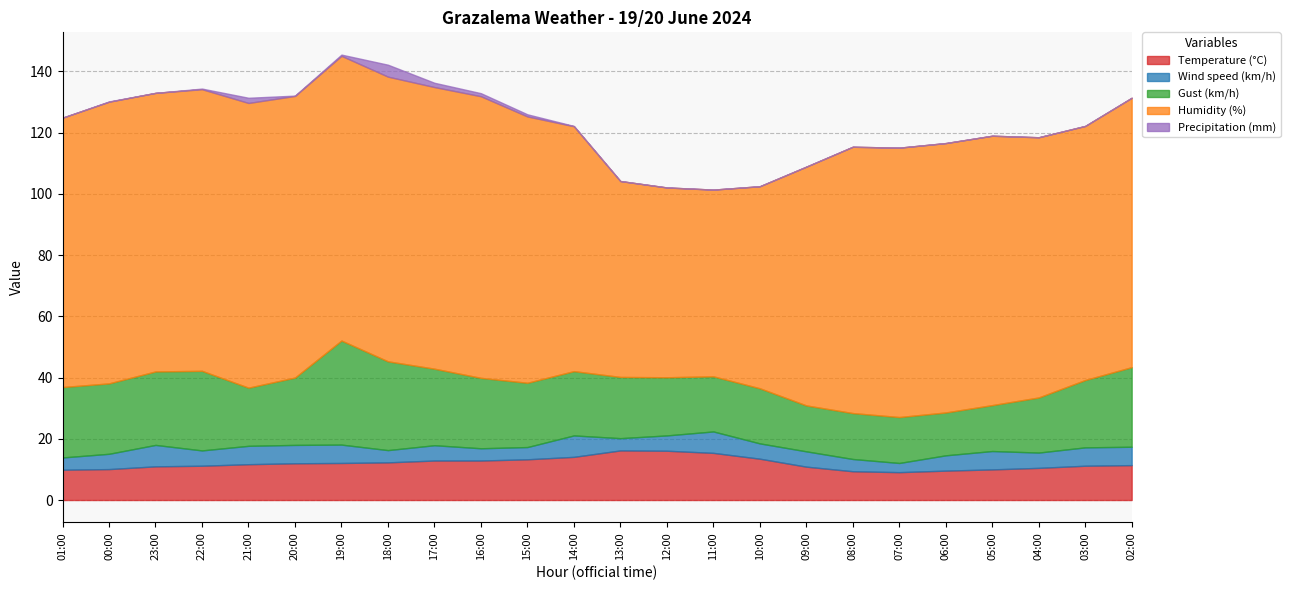

At how many categories does at least one series exceed 13?

24